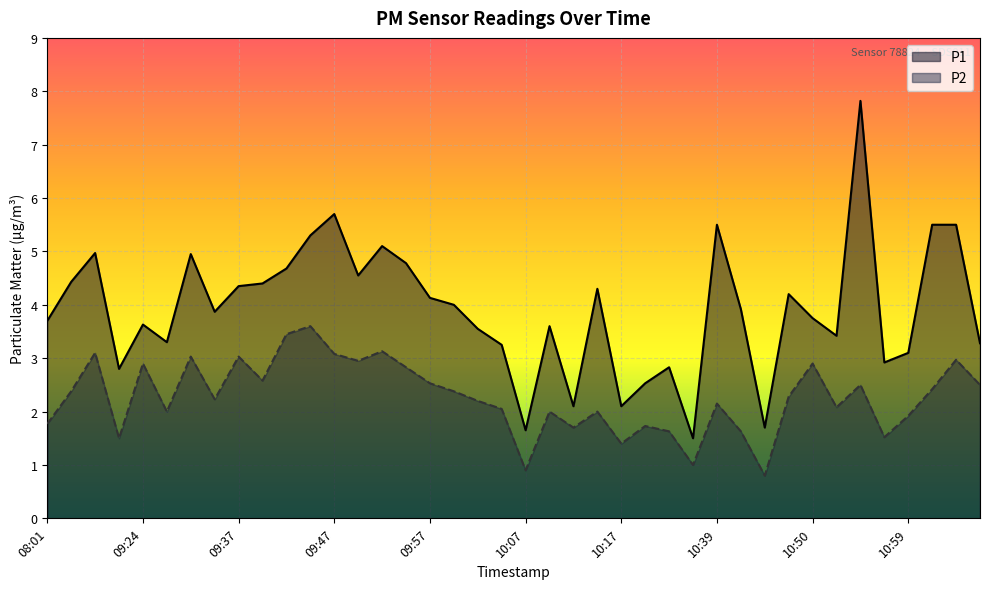

Read the P2 value at 09:19.

3.1